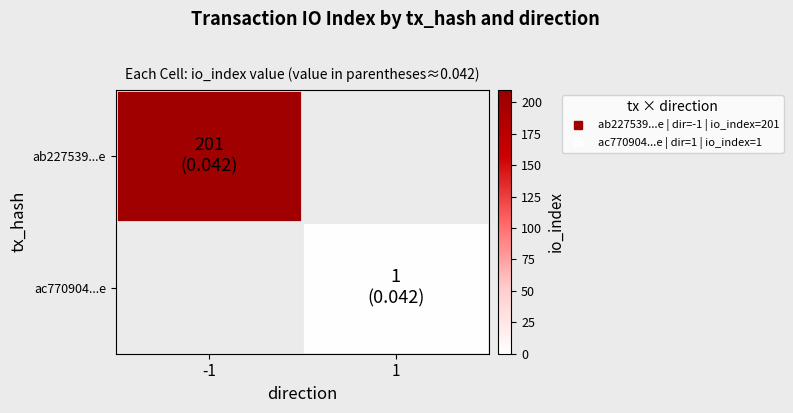

How many data points does each series have?

2